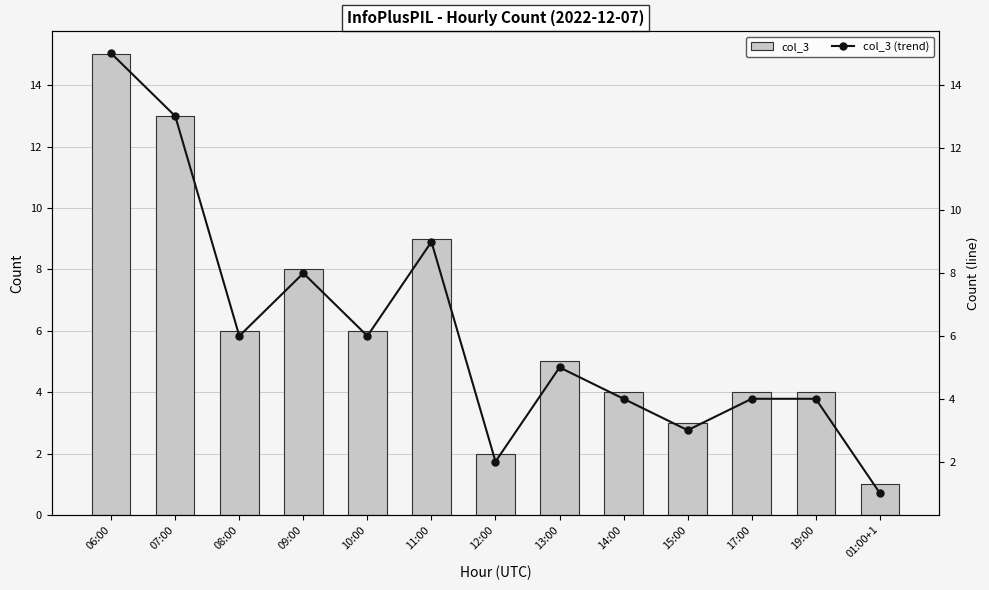

Which series has the widest spread of values?

col_3